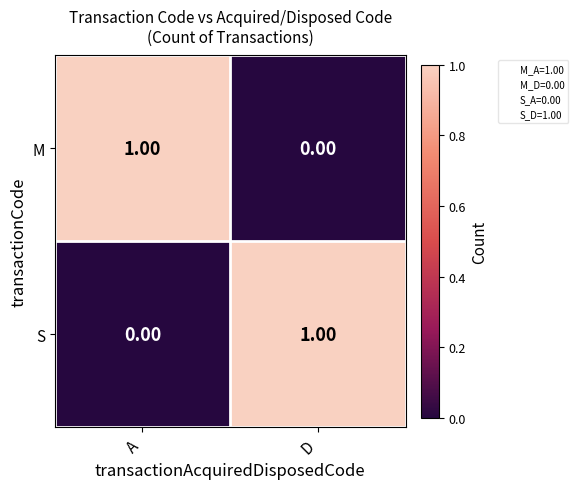

At which label is S closest to 0?

A